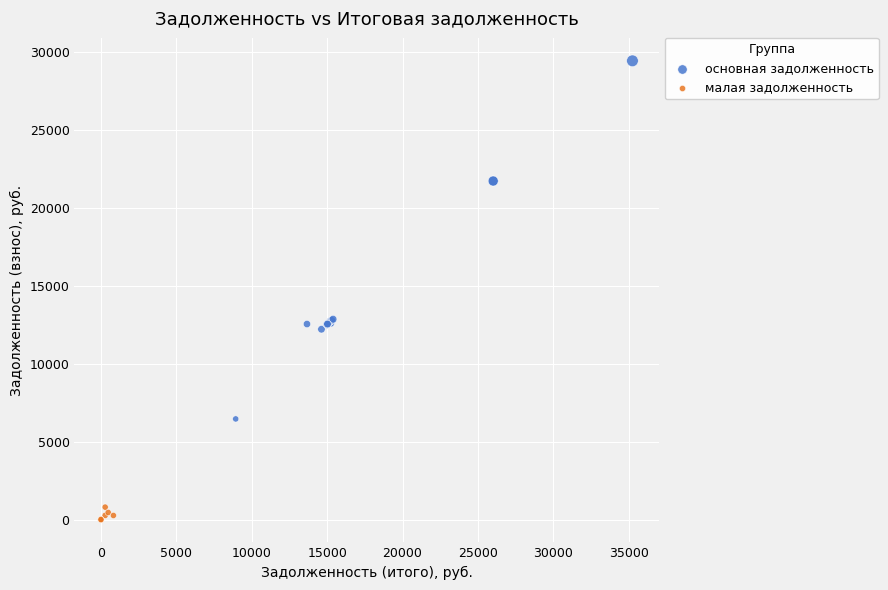

What are all the series names shown in the legend?

основная задолженность, малая задолженность